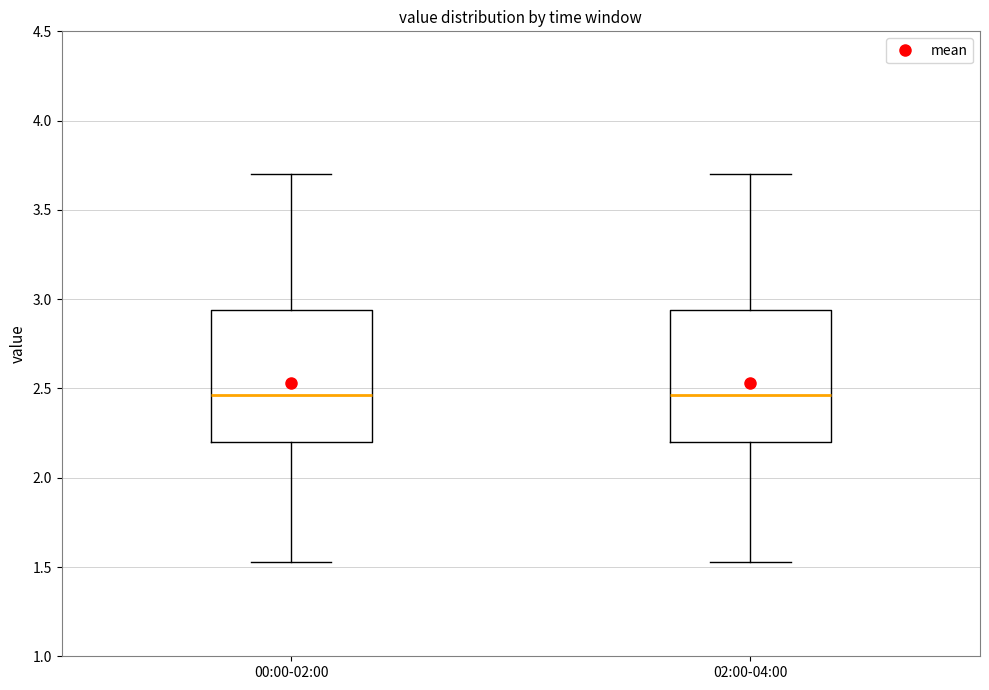

Where does the median line of the box for 00:00-02:00 sit on the y-axis? The values are not printed on the chart, so give them approximately, as read against the axis.

2.45